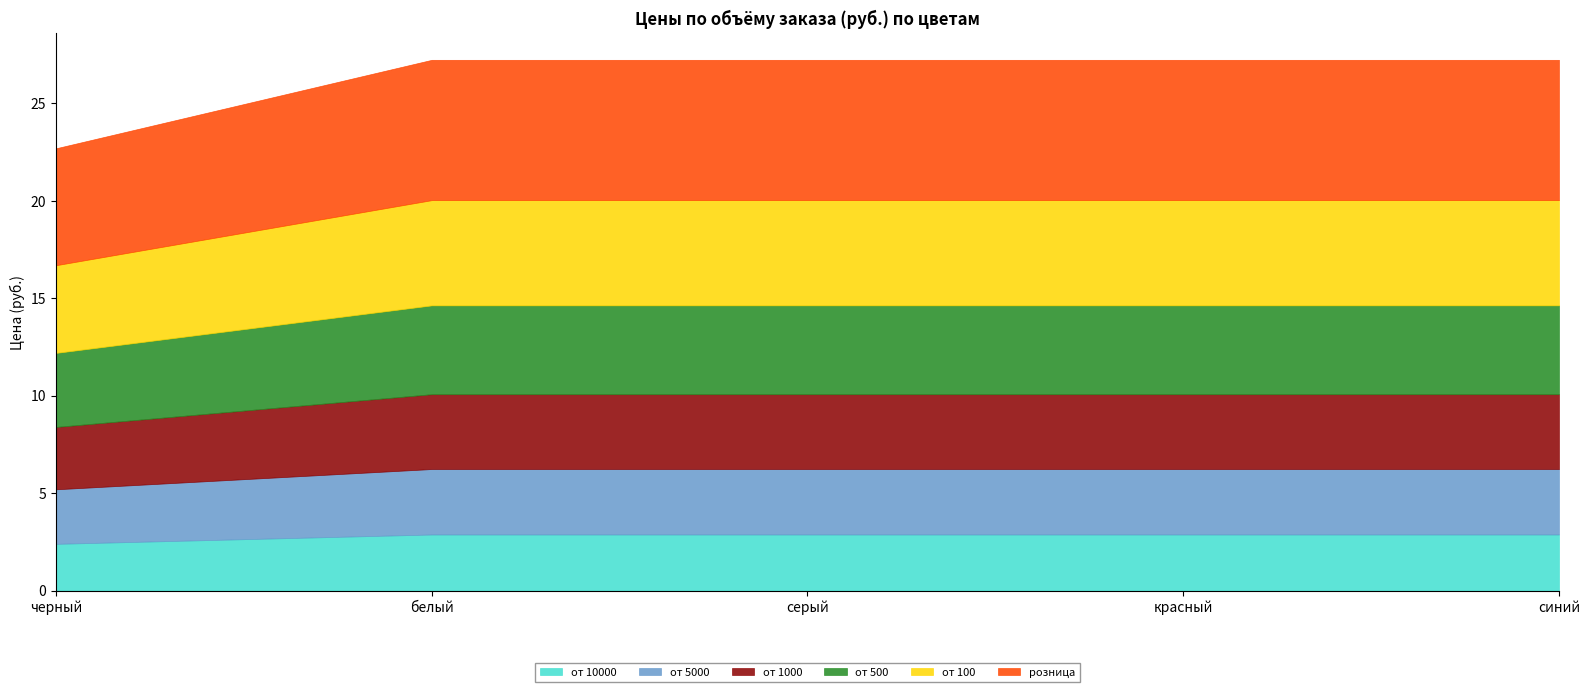

What is the total value across all series at белый?

27.2